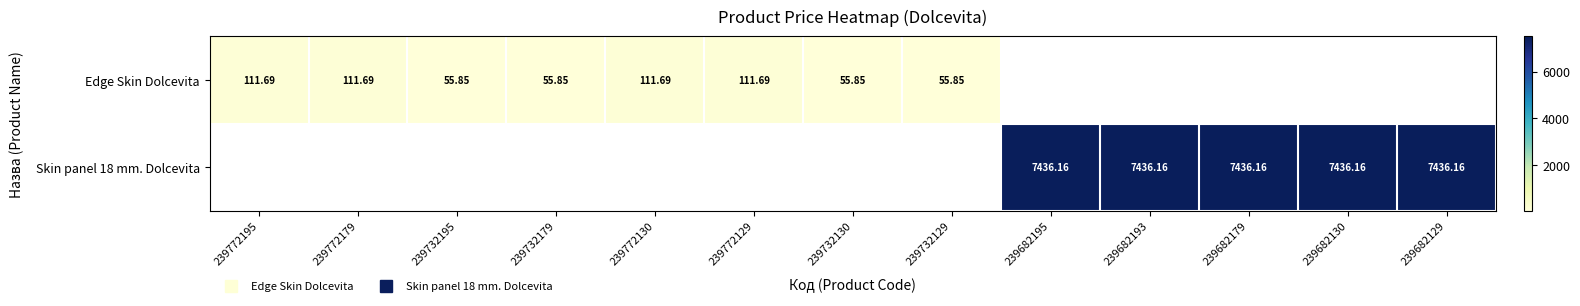

At which label does Edge Skin Dolcevita first exceed 111?

239772195